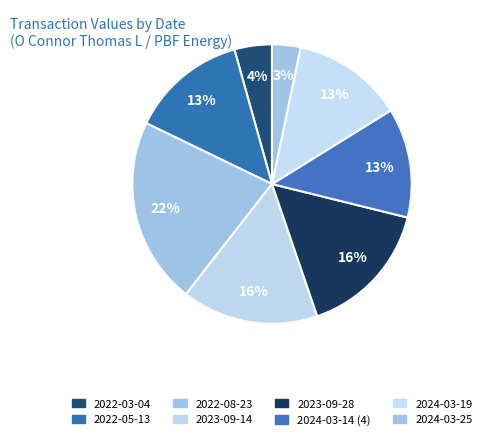

Does 2022-08-23 account for over 50% of the chart?

No